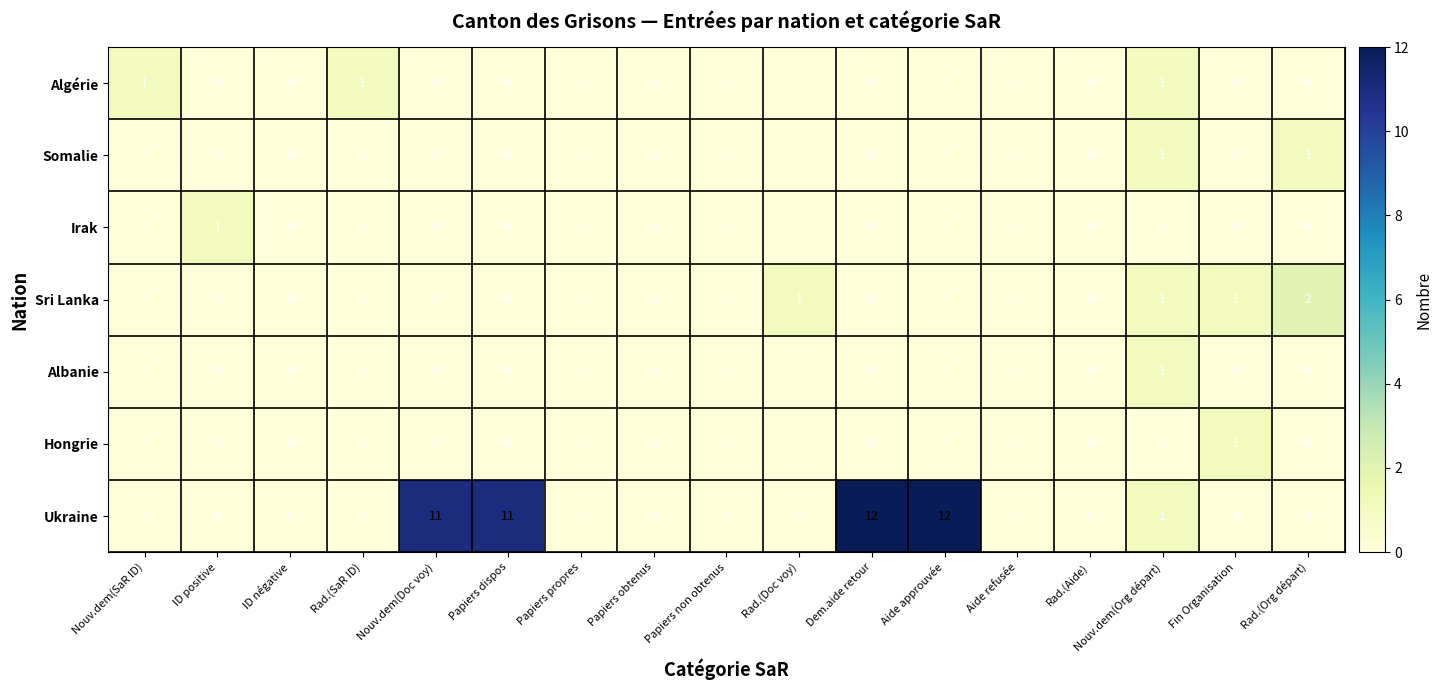

What is the difference between the highest and lowest values at Dem.aide retour?

12